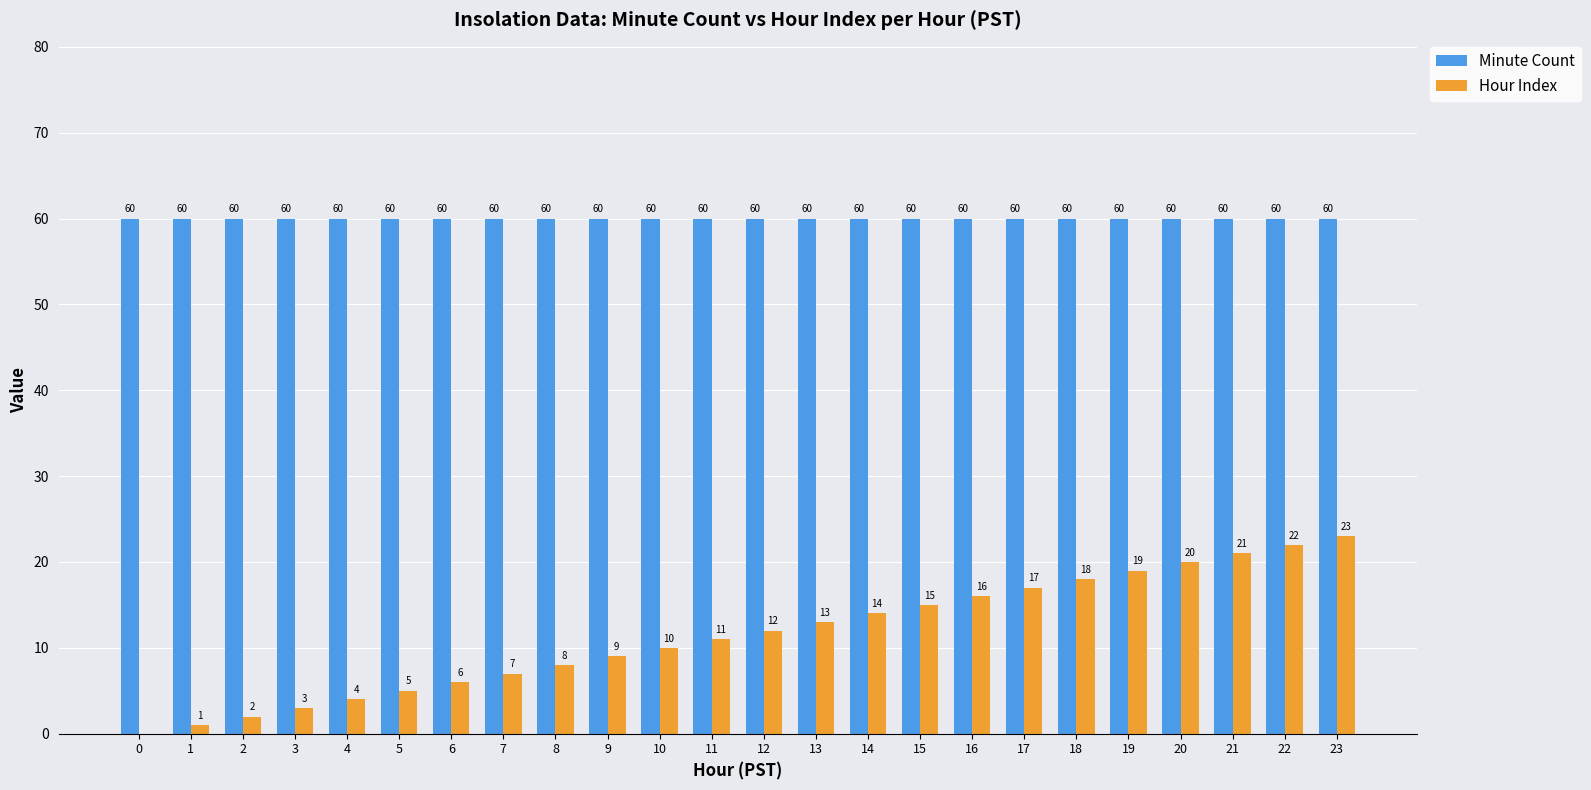

Reading left to right, extract all data points from this chart.

Minute Count: 60	60	60	60	60	60	60	60	60	60	60	60	60	60	60	60	60	60	60	60	60	60	60	60
Hour Index: 0	1	2	3	4	5	6	7	8	9	10	11	12	13	14	15	16	17	18	19	20	21	22	23